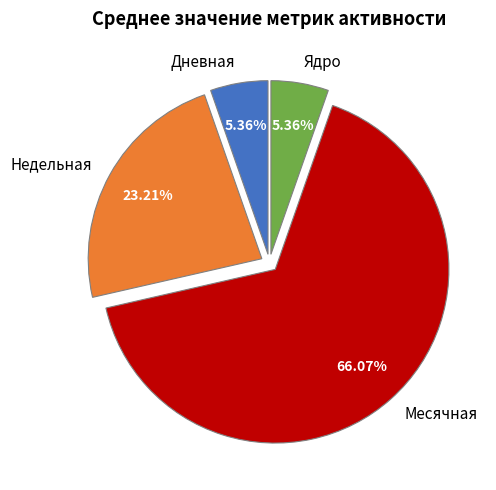

Does Месячная represent more than half of the total?

Yes